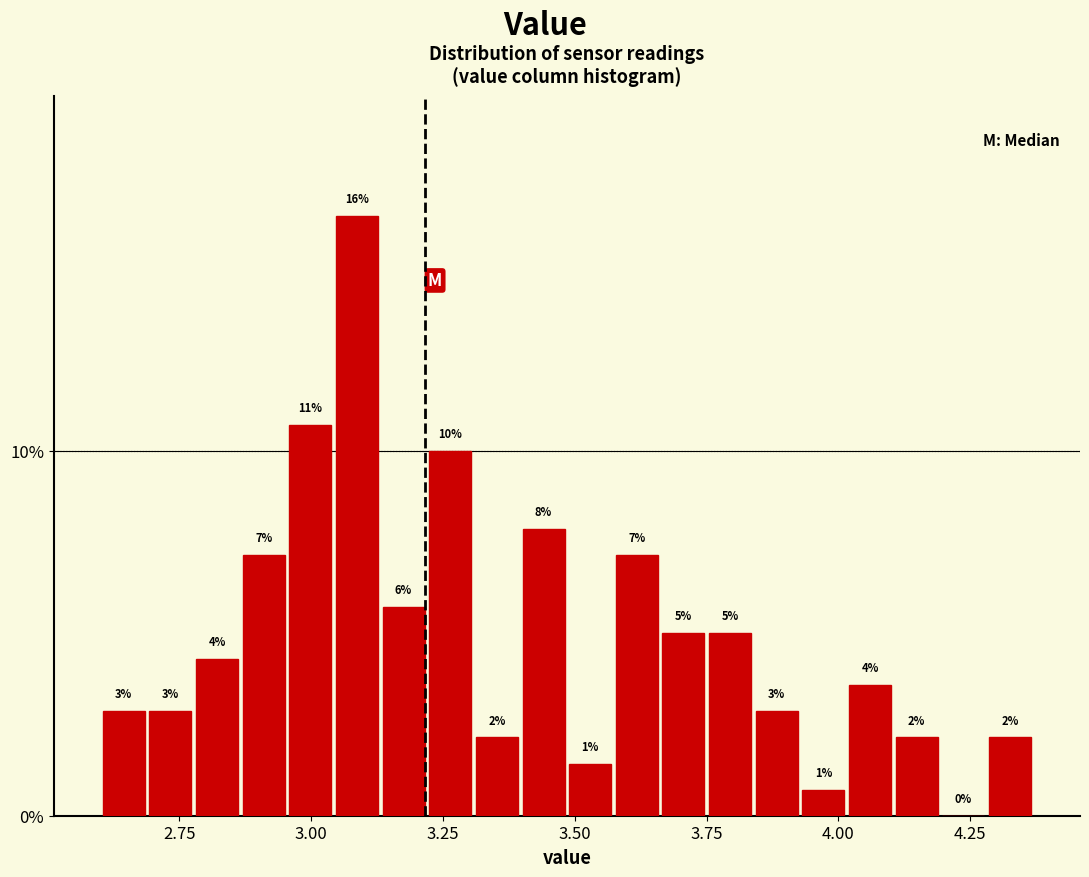

Around what value on the x-axis is the tallest bar? Give the approximate position of its centre, as read against the axis.

3.10